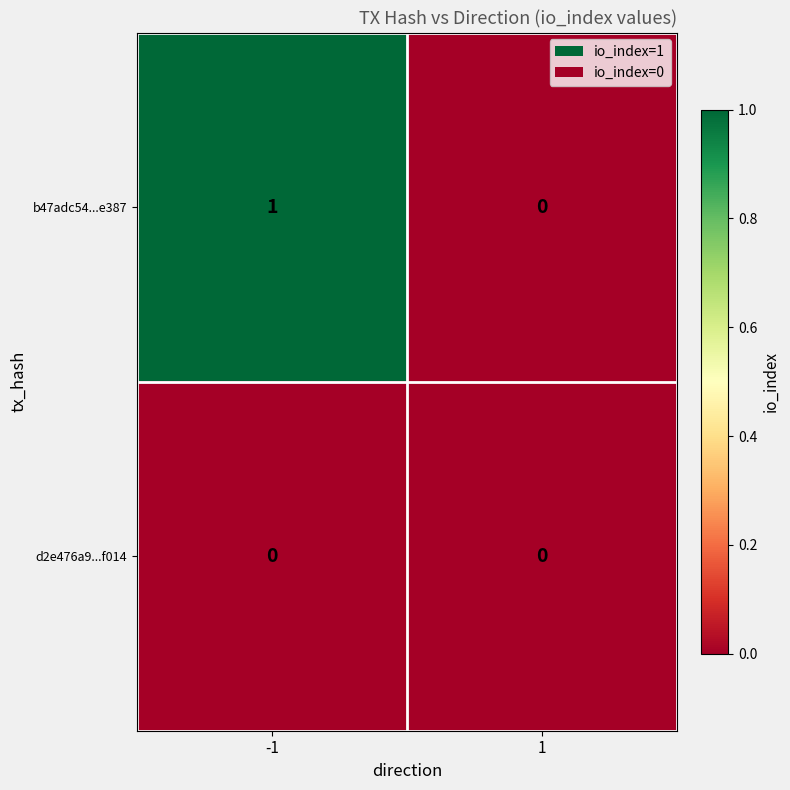

Which category has the highest value across all series?

-1